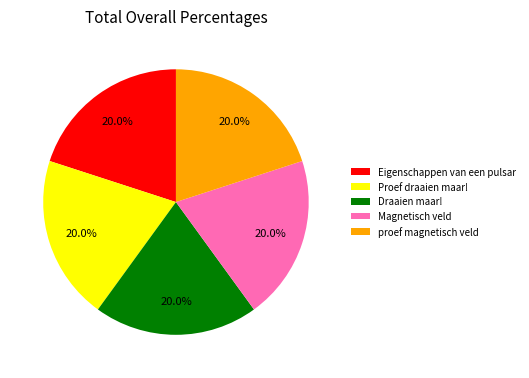

How many slices are in this pie chart?

5